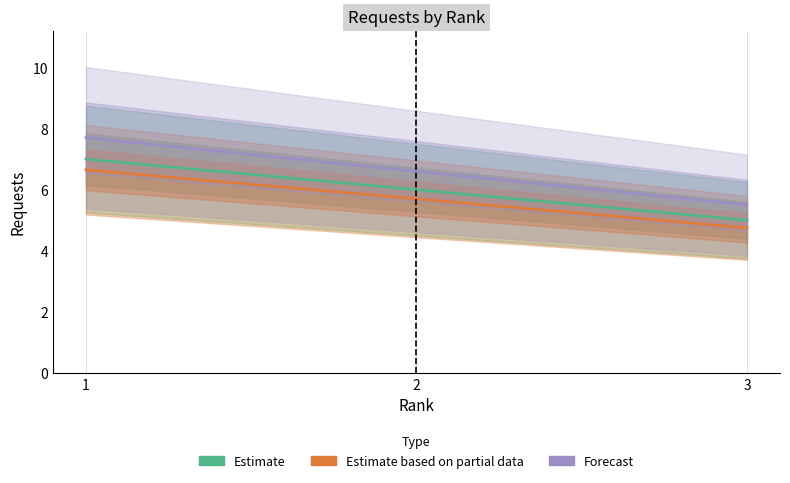

Is it true that Forecast equals 7.7 at 1?

True